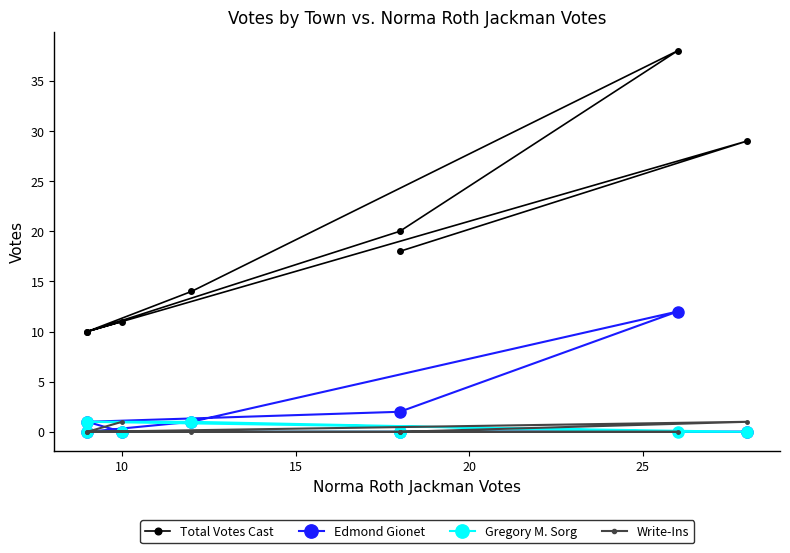

How many lines are shown in the chart?

4